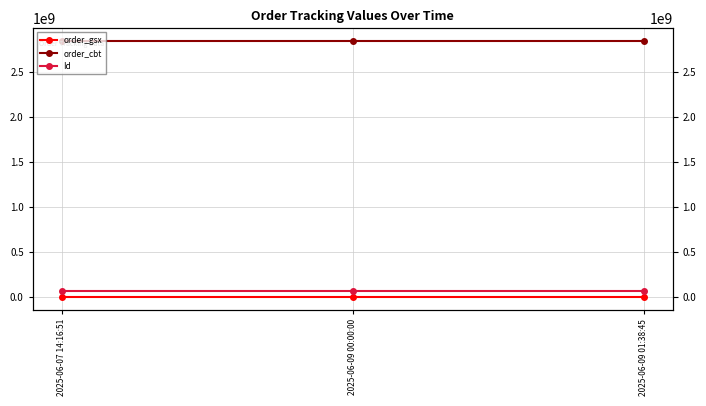

What is the spread (max minus min) of values at 2025-06-07 14:16:51?

2844478687